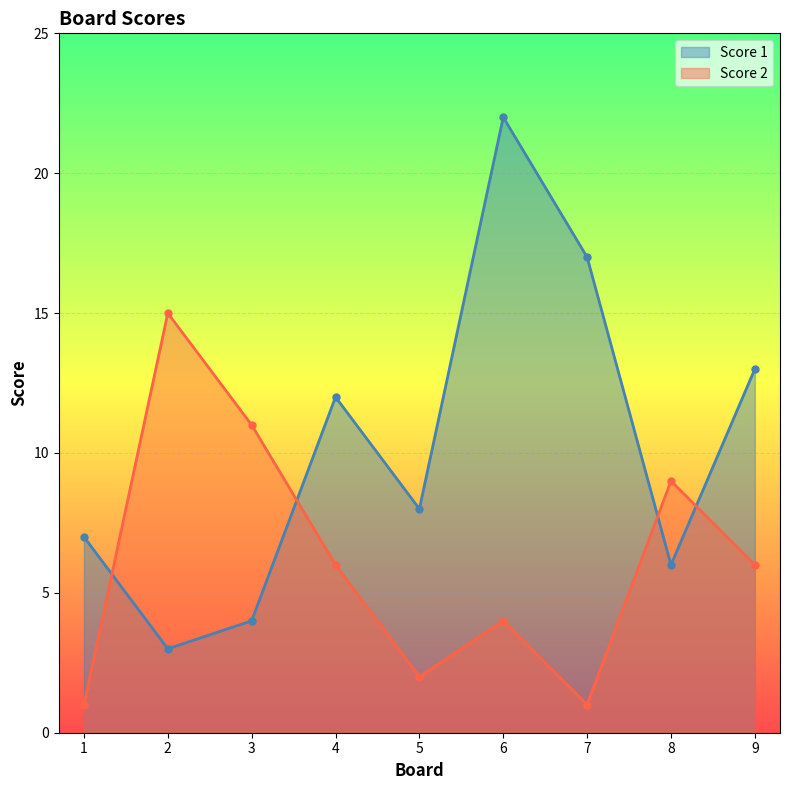

What is the difference between the highest and lowest values at 5?

6